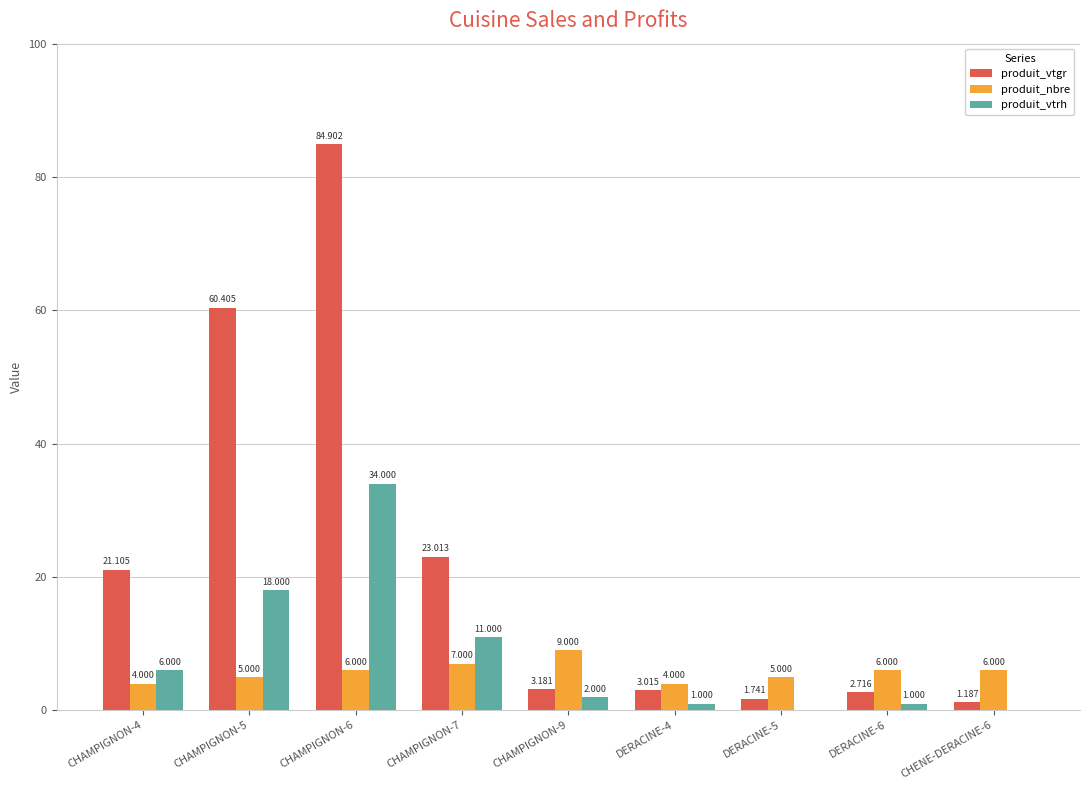

Are the bars grouped side by side (vs. stacked)?

Yes